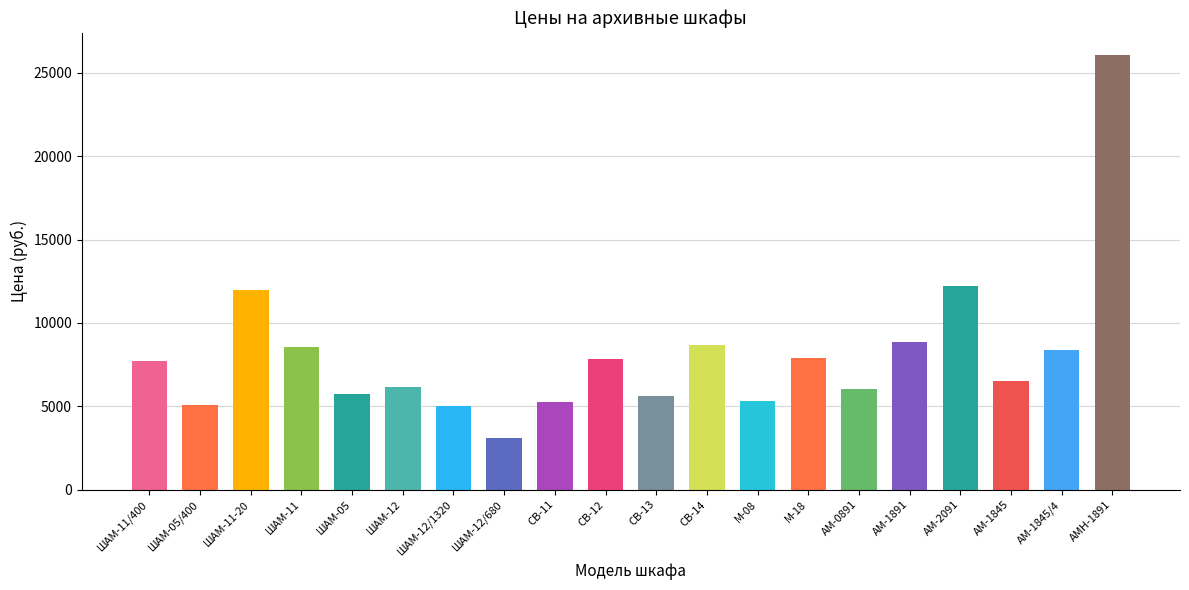

What is the label of the 20th bar from the right?

ШАМ-11/400